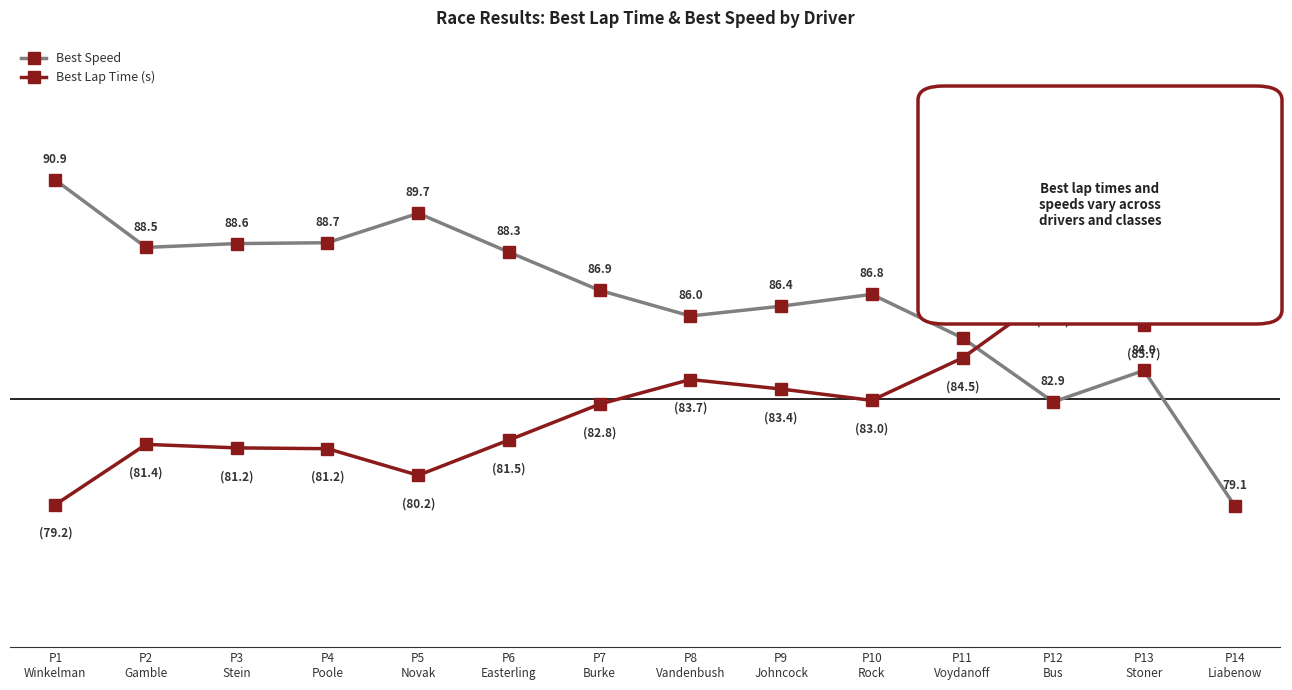

Rank the categories by Best Speed value from lowest to highest.

P14
Liabenow, P12
Bus, P13
Stoner, P11
Voydanoff, P8
Vandenbush, P9
Johncock, P10
Rock, P7
Burke, P6
Easterling, P2
Gamble, P3
Stein, P4
Poole, P5
Novak, P1
Winkelman